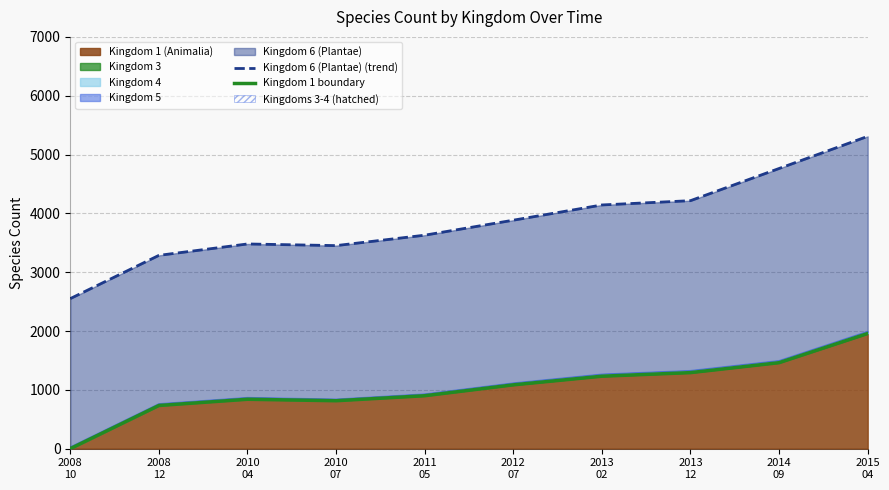

What is the spread (max minus min) of values at 2010
04?

2640